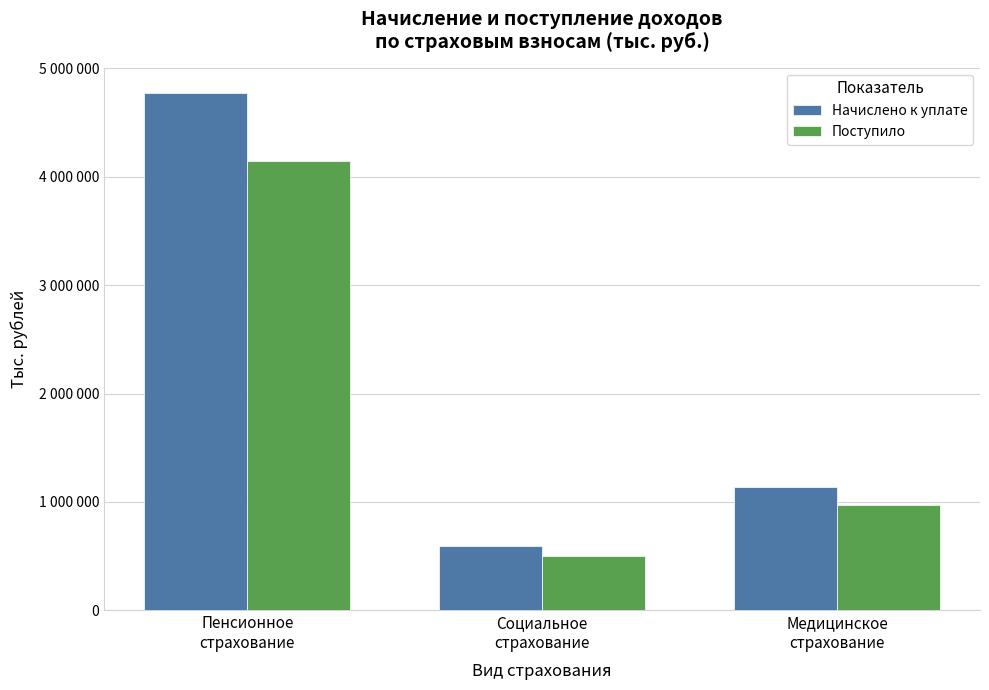

At which label is Начислено к уплате closest to 2678433?

Медицинское
страхование